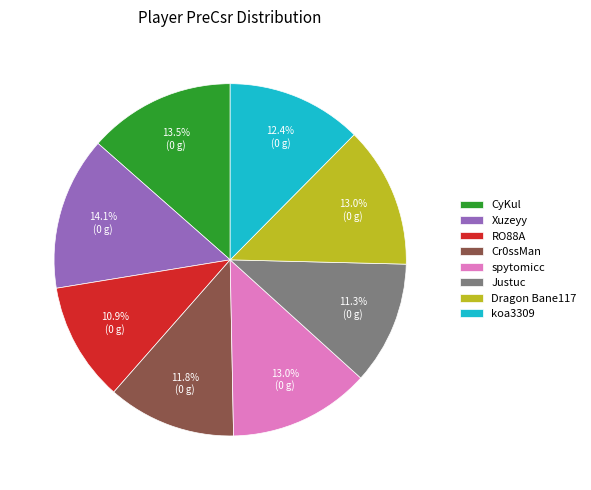

What is the ratio of the value at spytomicc to the value at Cr0ssMan?

1.1